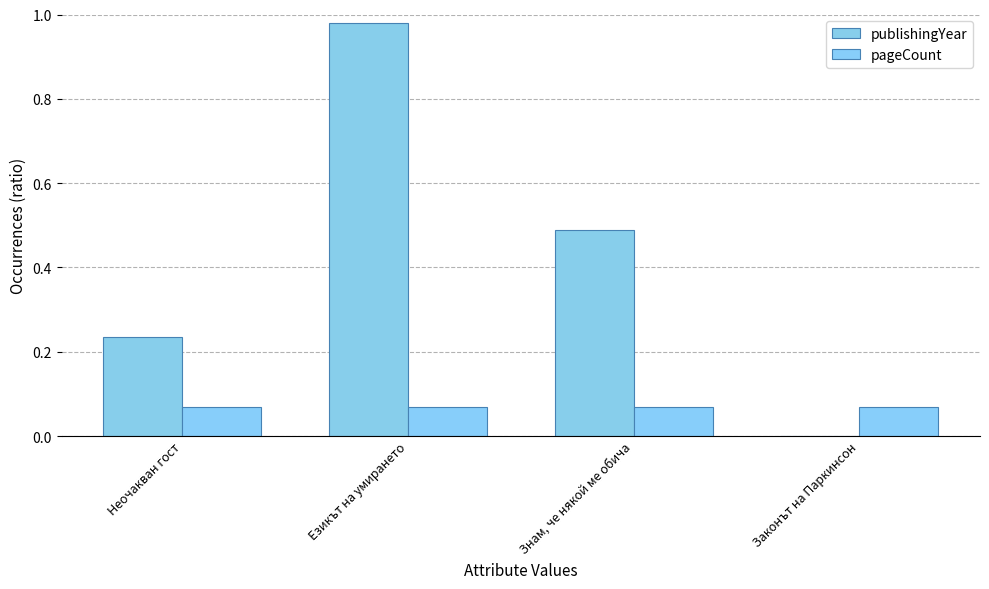

Rank the series by their average value, from lowest to highest.

pageCount, publishingYear